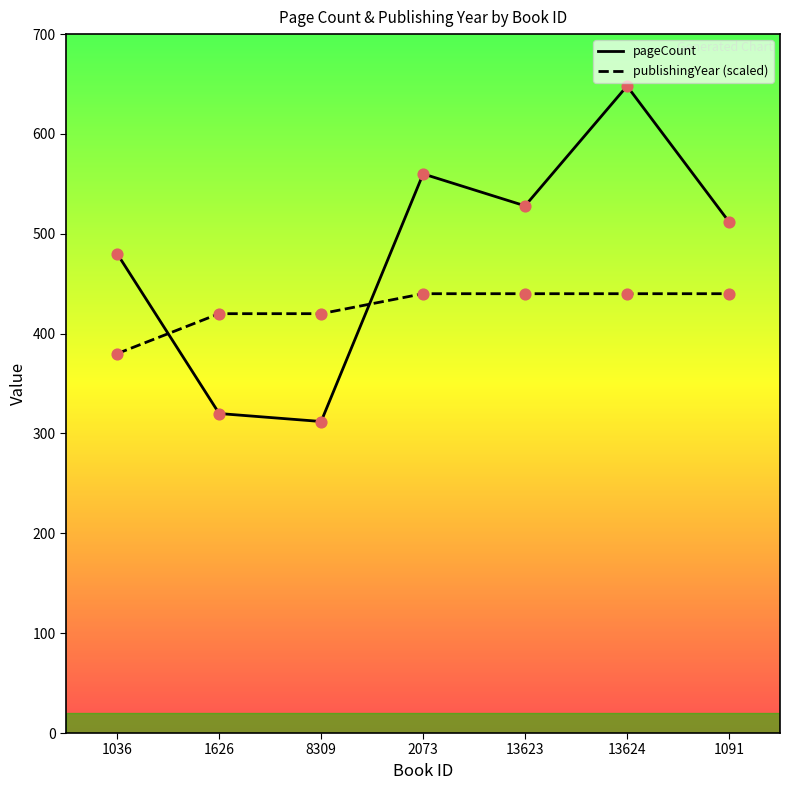

Which series contains the lowest Y value?

pageCount